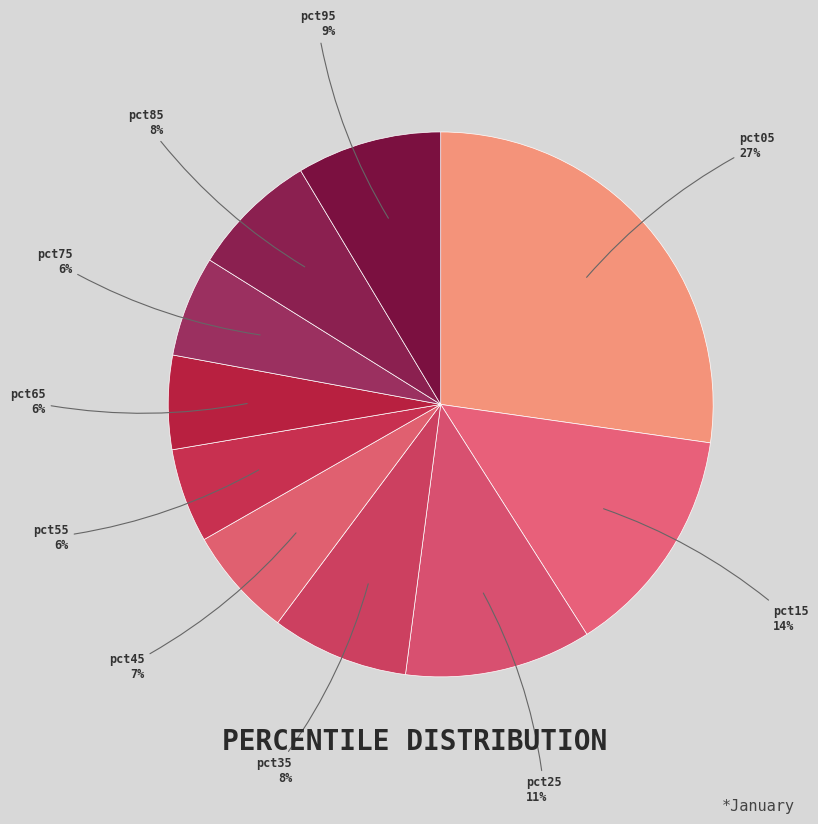

Is pct15 the majority of the pie?

No